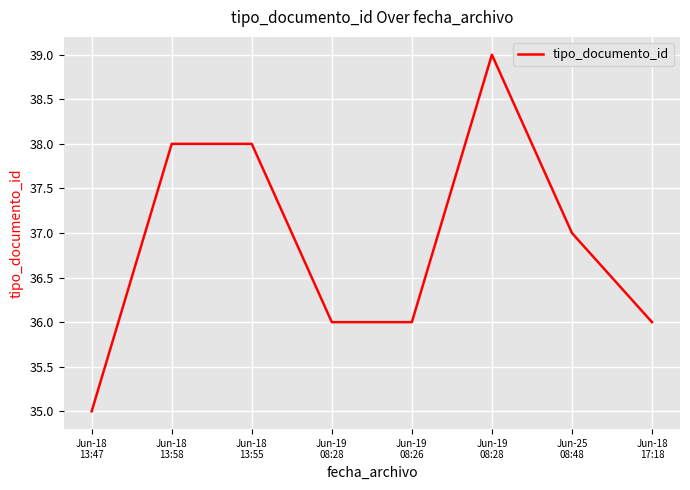

Reading right to left, what are all the values shown in this chart?

Jun-18
17:18=36	Jun-25
08:48=37	Jun-19
08:28=39	Jun-19
08:26=36	Jun-19
08:28=36	Jun-18
13:55=38	Jun-18
13:58=38	Jun-18
13:47=35